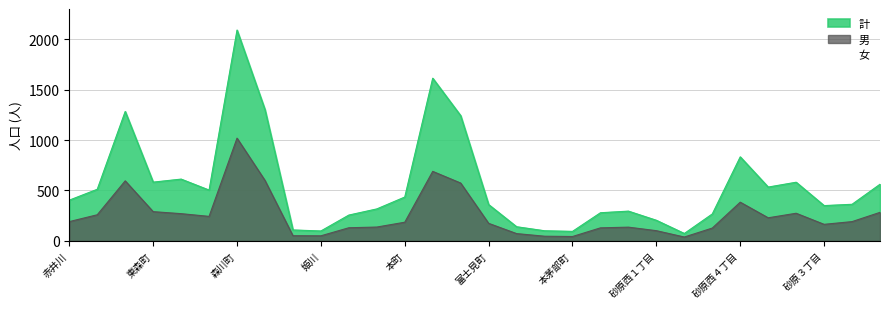

What is the sum of the 女 values at 砂原西４丁目 and 砂原西１丁目?

553